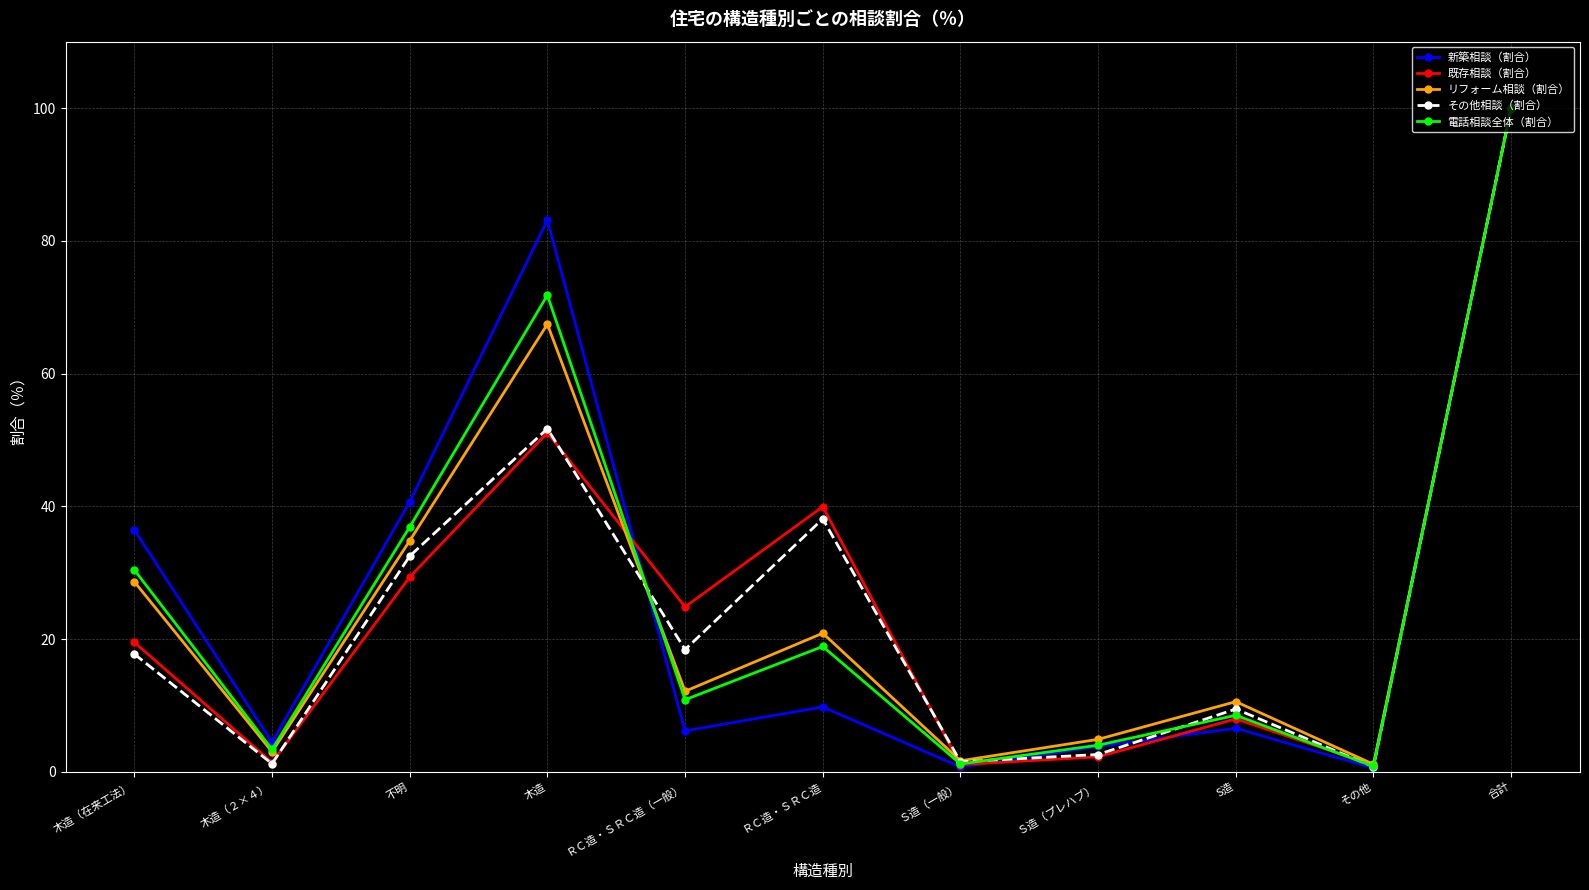

What is the value of the 電話相談全体（割合） point at the 1st from the left?

30.4